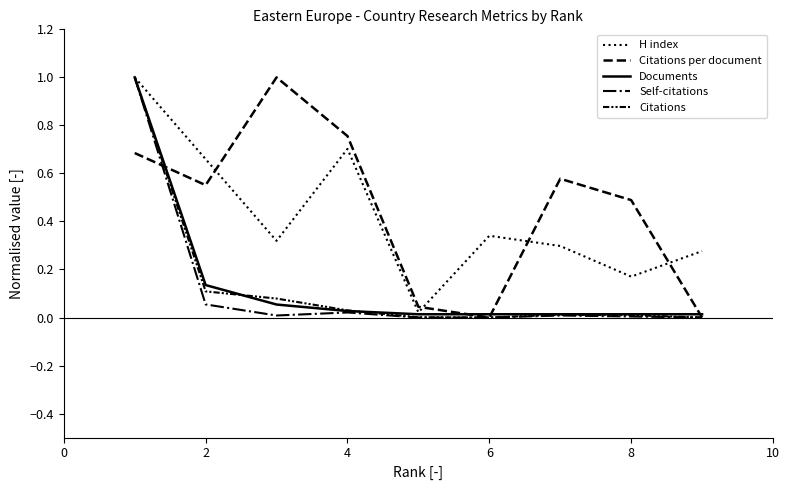

Does the chart have visible grid lines?

No